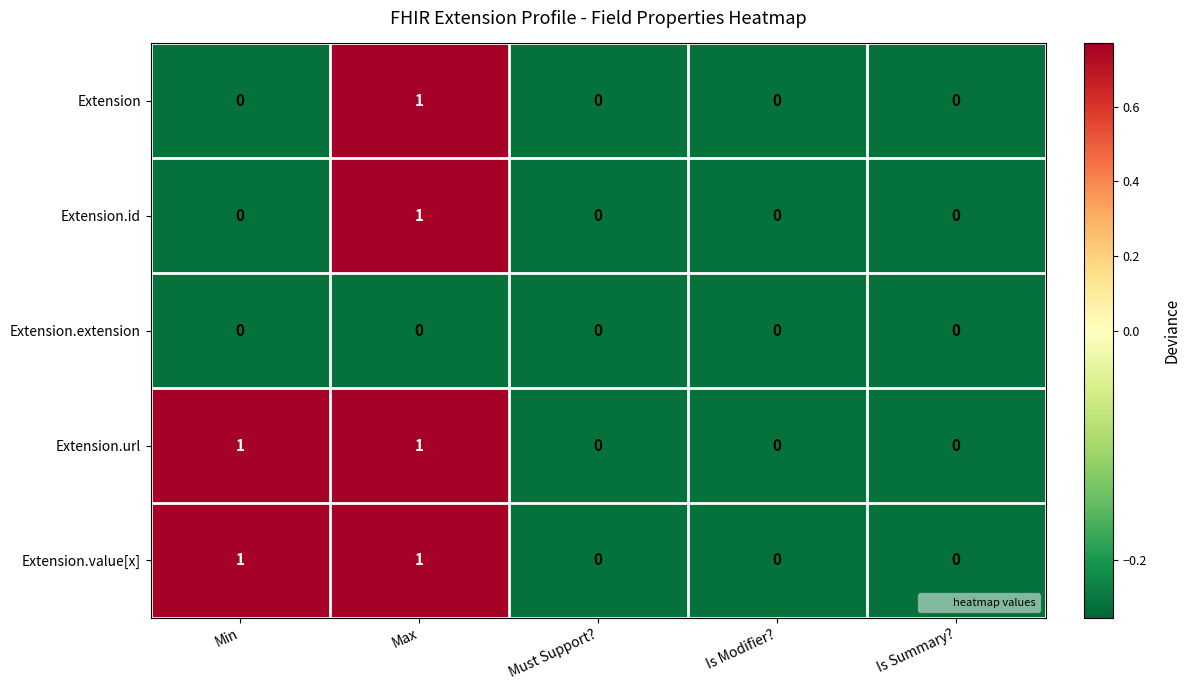

The value of Extension.url at Max is 1. True or false?

True